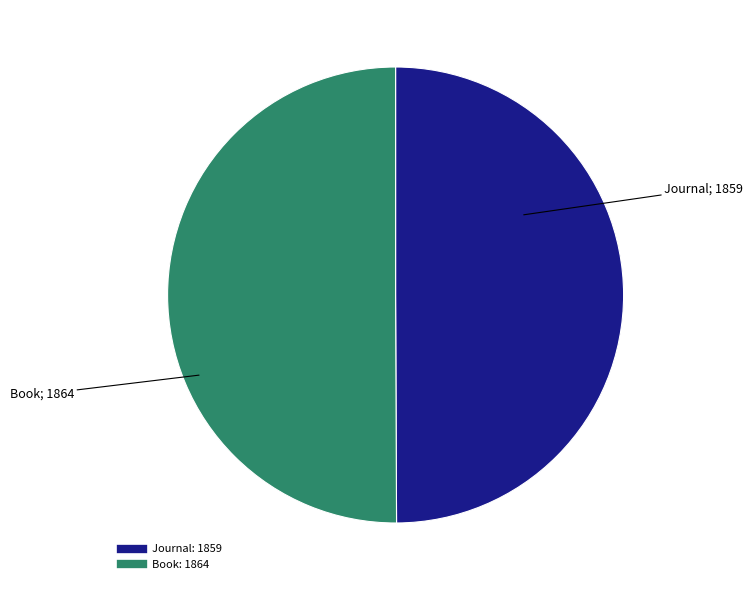

Do Book and Journal together represent more than half of the pie?

Yes